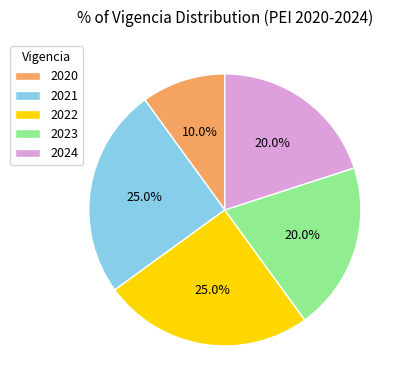

The 2020 slice represents 10% of the pie. True or false?

True